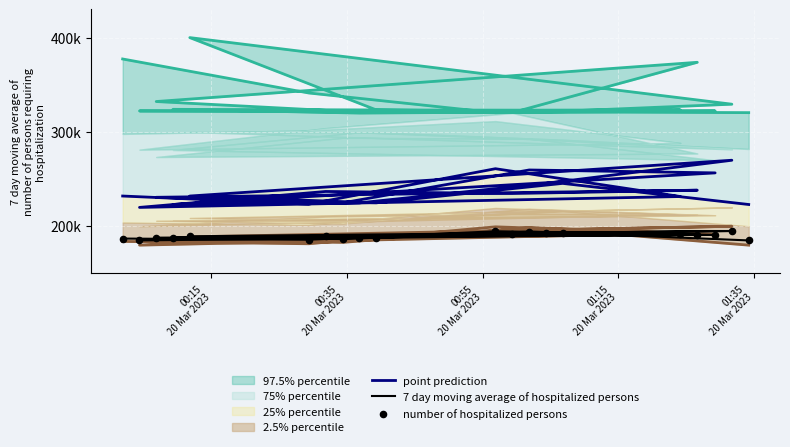

Is the value of 7 day moving average of hospitalized persons at 14 greater than the value of point prediction at 14?

No